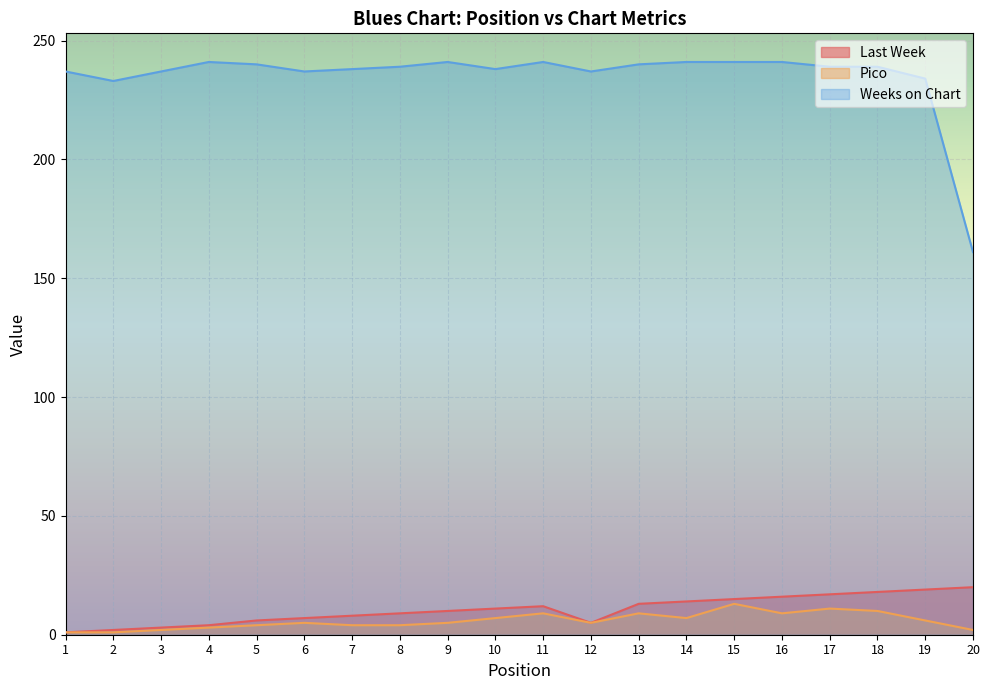

How many data points in Last Week are less than 11?

10